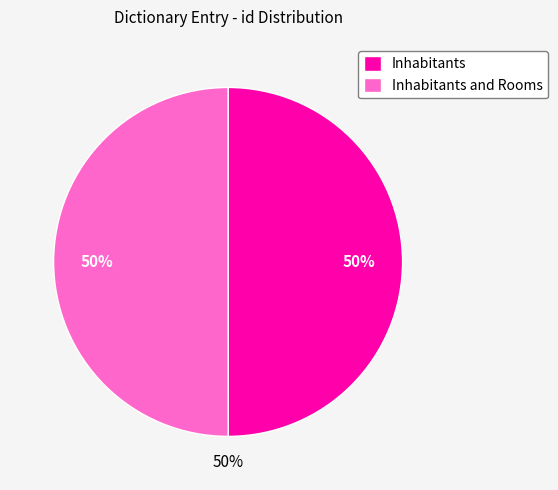

Count the number of slices in the pie.

2